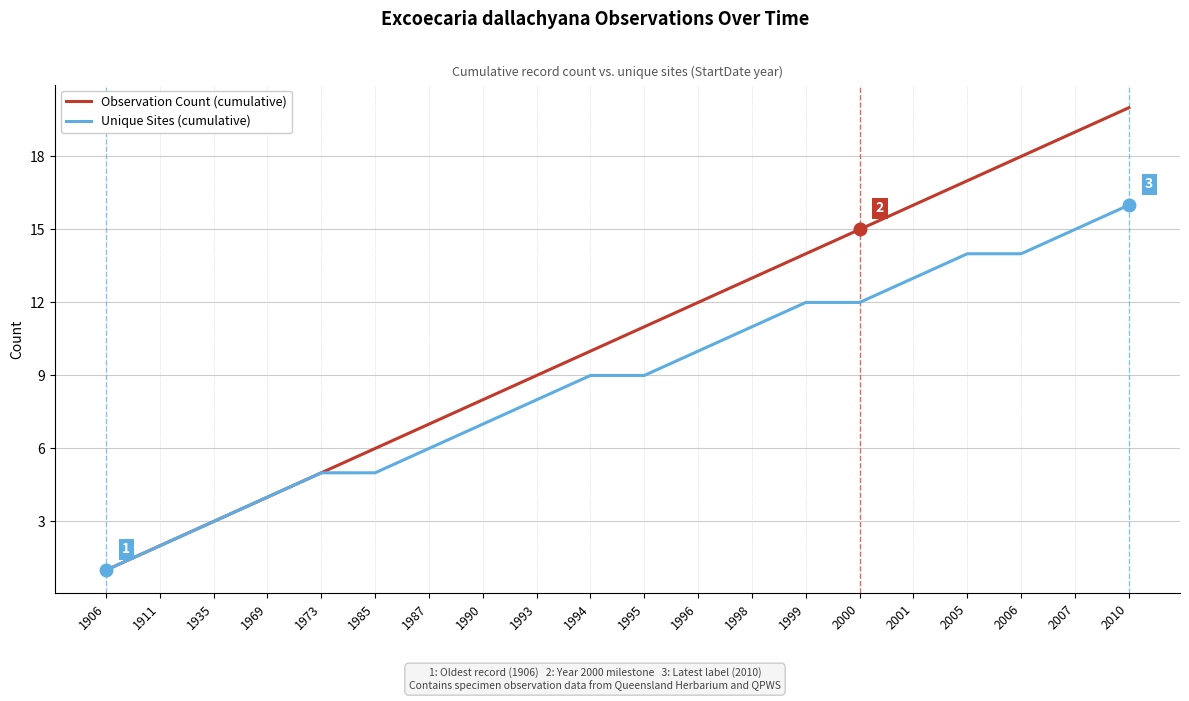

Reading left to right, list all the values displayed in this chart.

Observation Count (cumulative): 1	2	3	4	5	6	7	8	9	10	11	12	13	14	15	16	17	18	19	20
Unique Sites (cumulative): 1	2	3	4	5	5	6	7	8	9	9	10	11	12	12	13	14	14	15	16